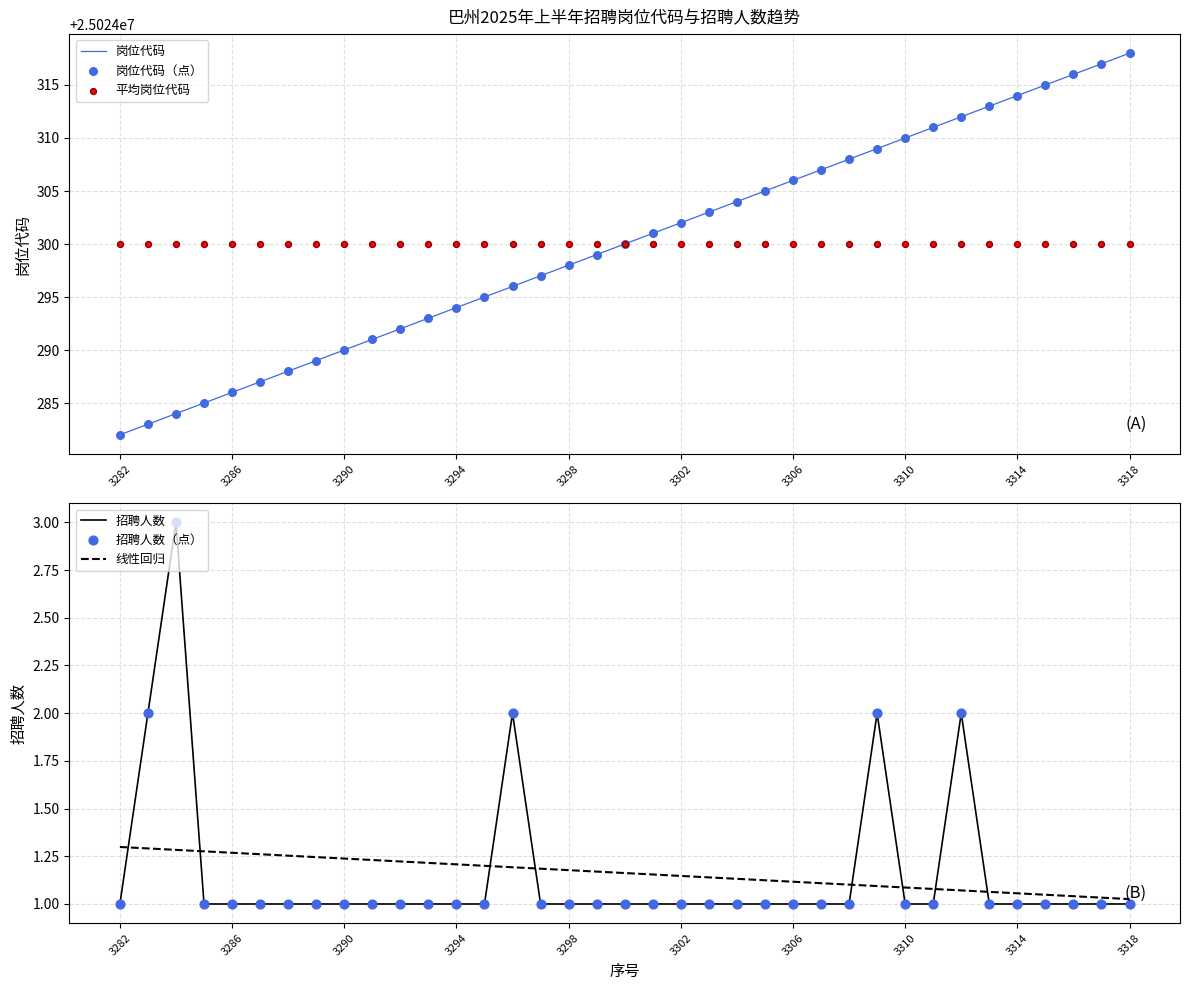

Which series has the largest total across all categories?

岗位代码